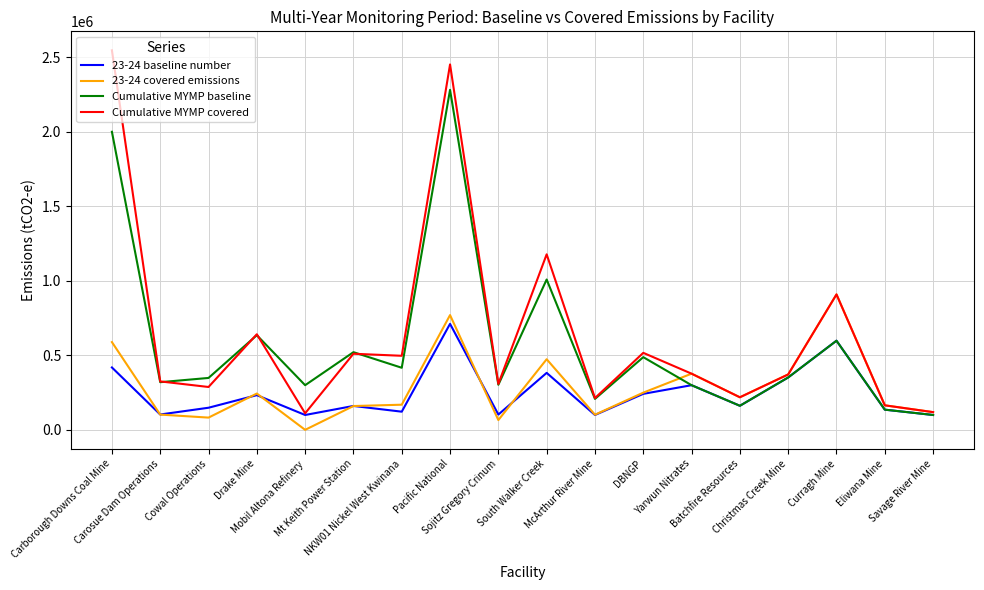

What position from the right is Sojitz Gregory Crinum?

10